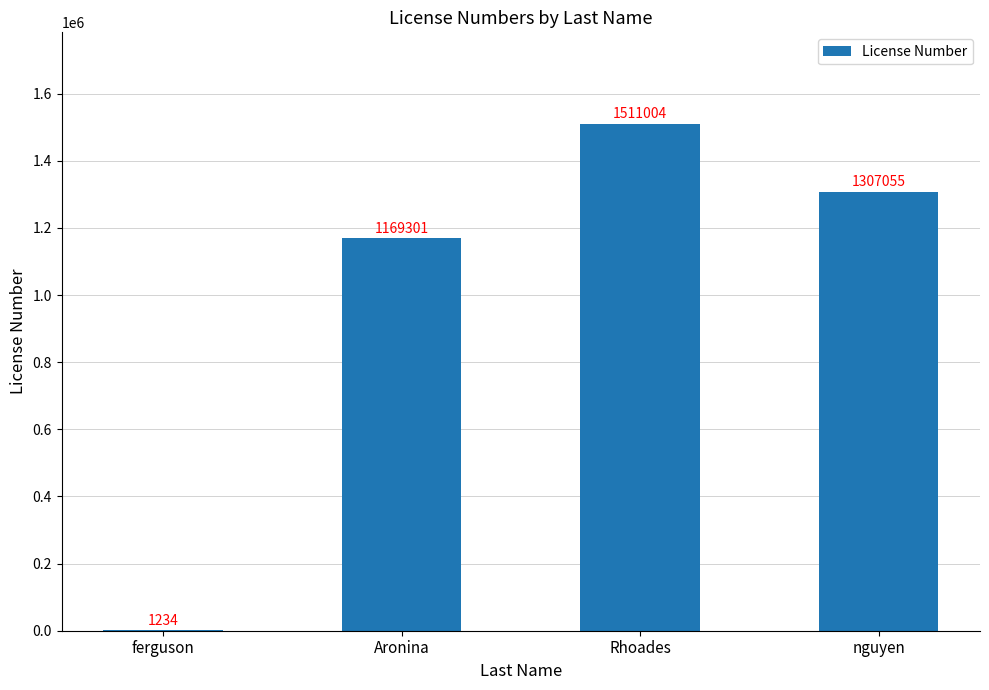

Reading right to left, extract all data points from this chart.

nguyen=1307055	Rhoades=1511004	Aronina=1169301	ferguson=1234